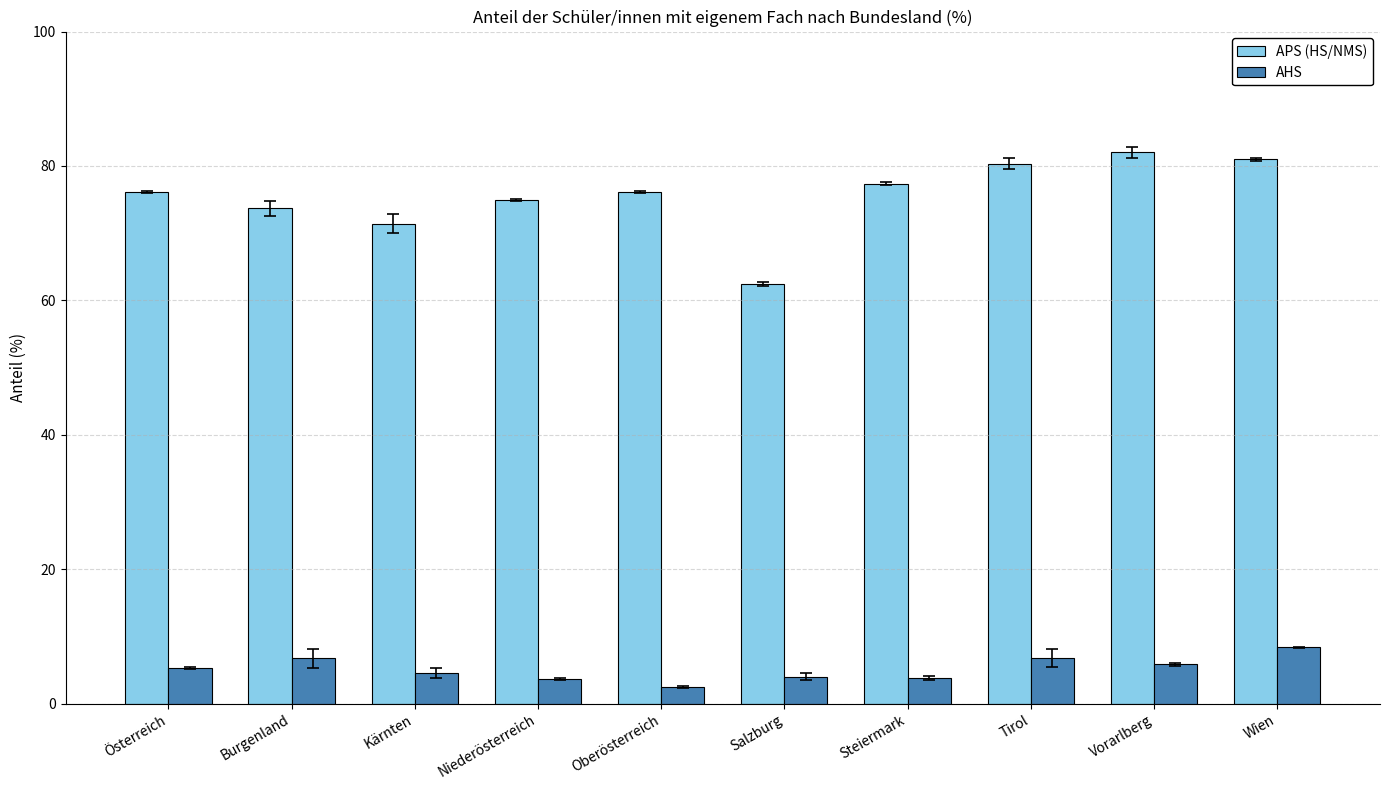

Is the value of APS (HS/NMS) at Steiermark greater than the value of AHS at Wien?

Yes